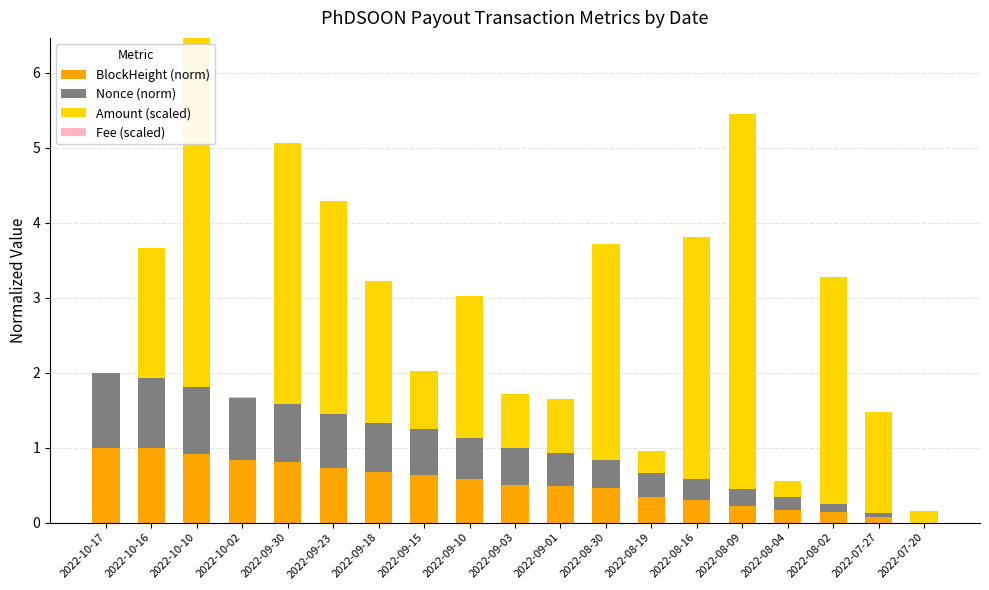

What is the maximum value for BlockHeight (norm)?

1.0